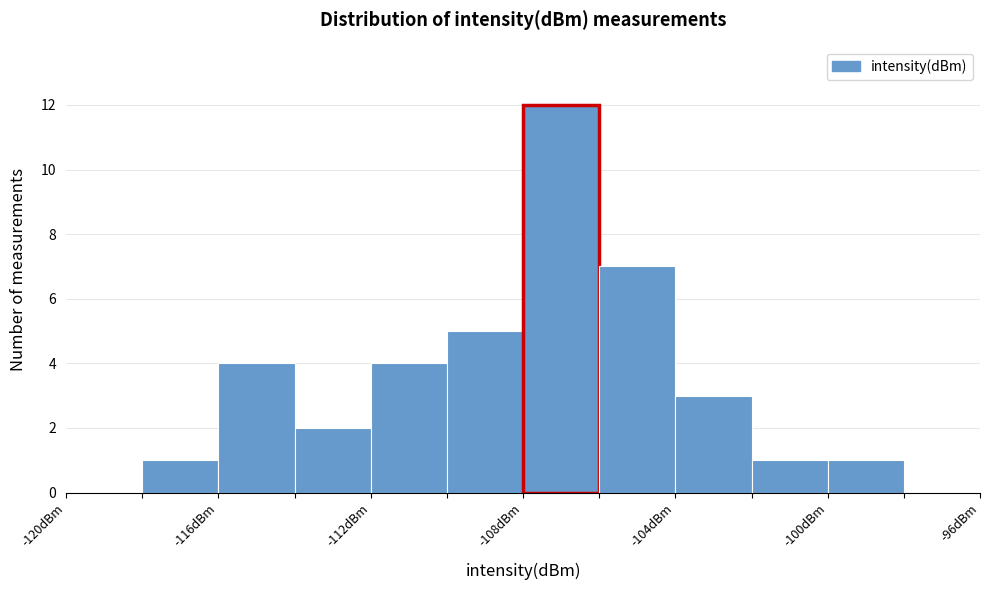

How tall is the bar that spans -104 to -102 on the x-axis? The values are not printed on the chart, so give them approximately, as read against the axis.

3